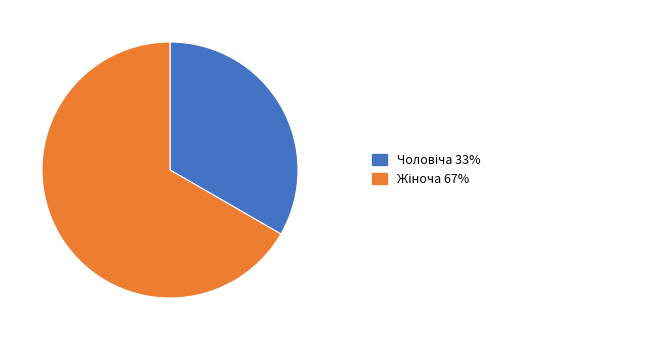

Is there a majority slice in this chart?

Yes